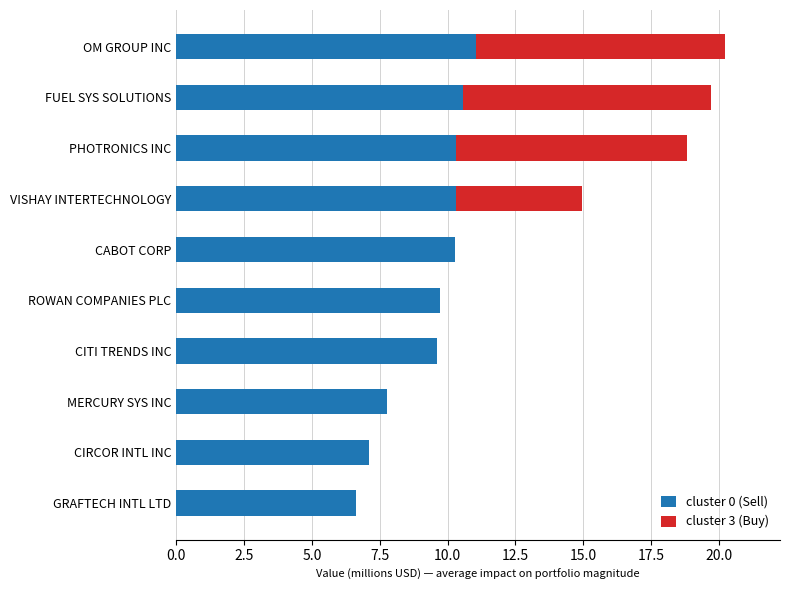

What is the total value across all series at CABOT CORP?

10.3